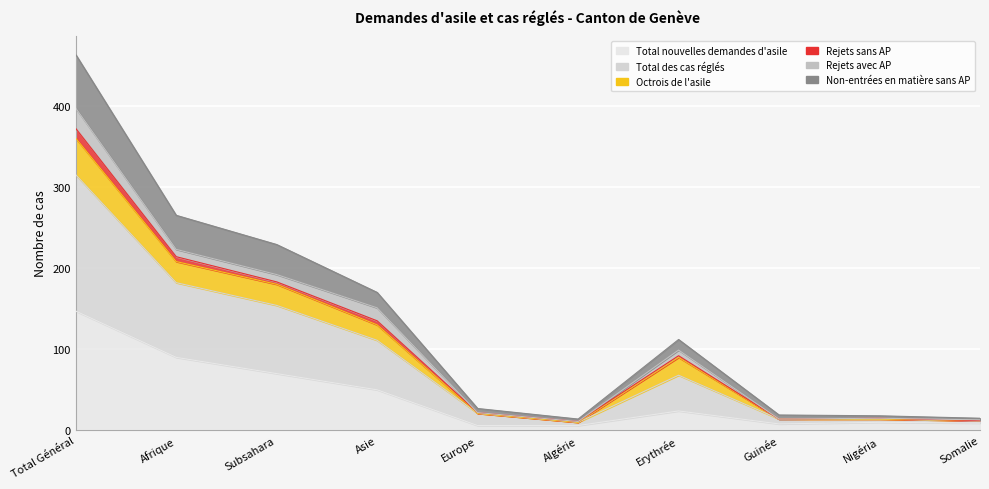

Which category has the lowest value across all series?

Europe